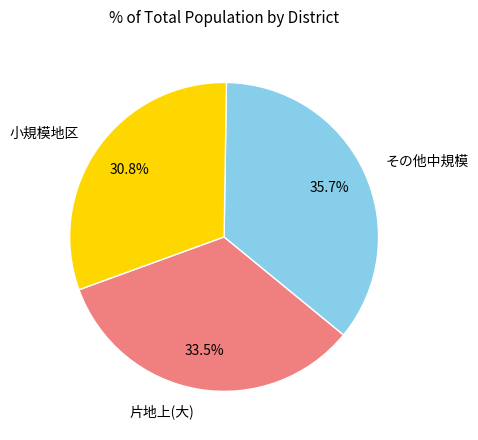

What is the ratio of the value at その他中規模 to the value at 小規模地区?

1.2